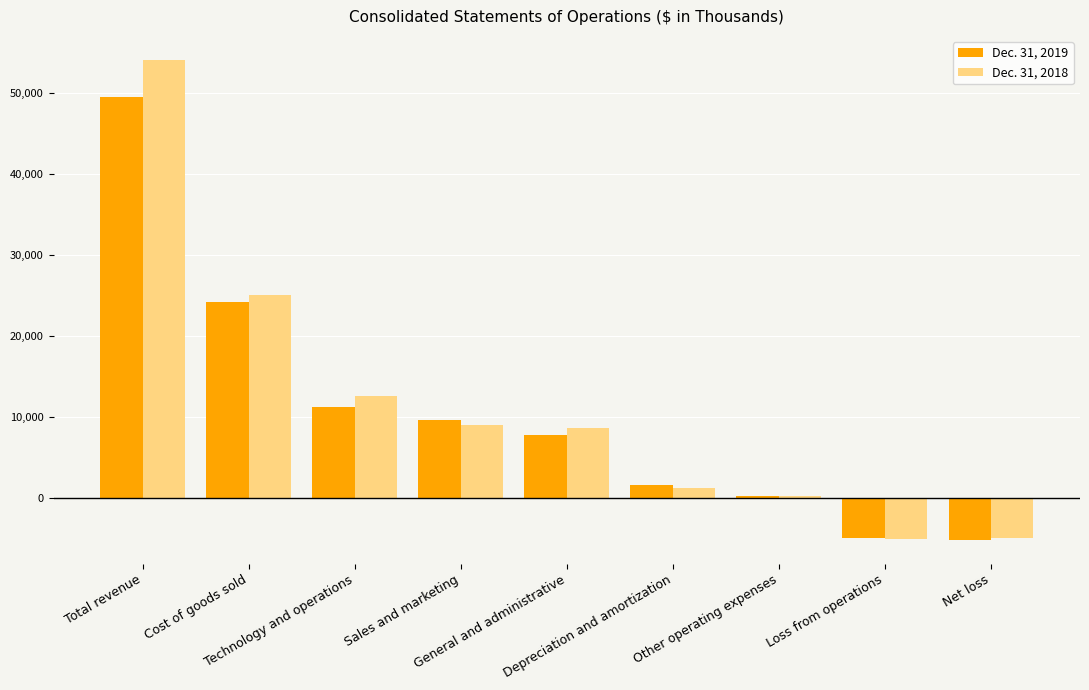

Reading right to left, what are all the values shown in this chart?

Dec. 31, 2019: -5196	-4990	193	1572	7707	9605	11241	24176	49504
Dec. 31, 2018: -5022	-5075	205	1204	8634	8981	12524	24956	54053